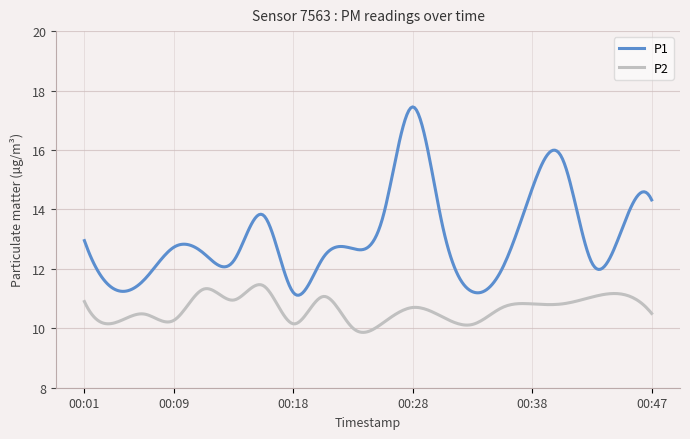

What is the average value of the P1 series?

13.1